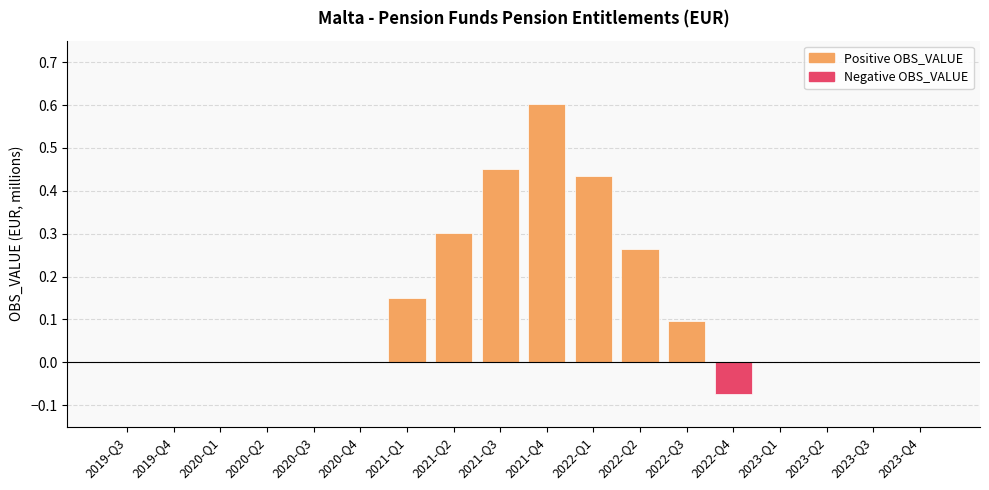

What is the sum of all values?

2.2